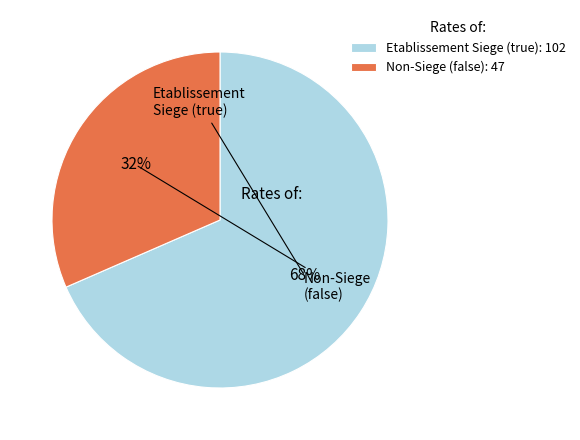

Count the number of slices in the pie.

2